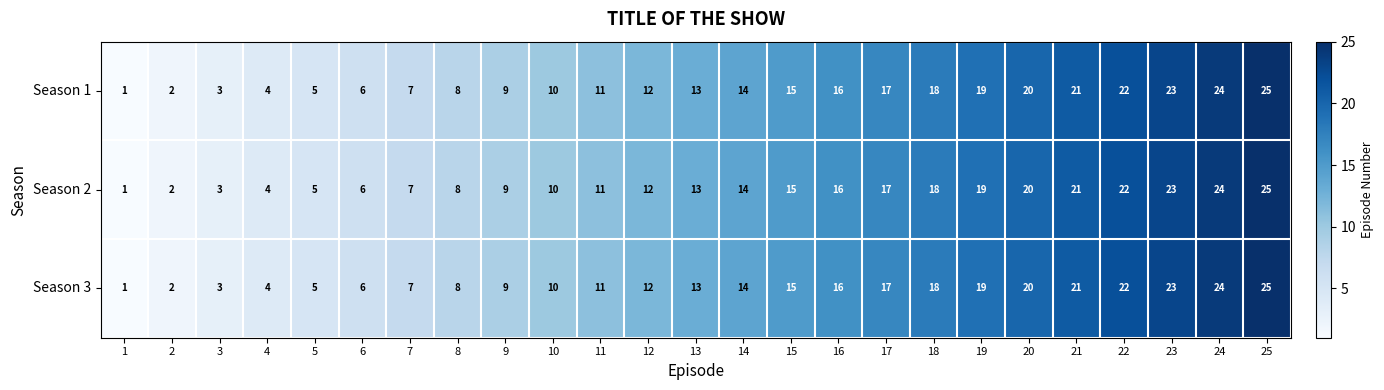

What is the greatest value displayed?

25